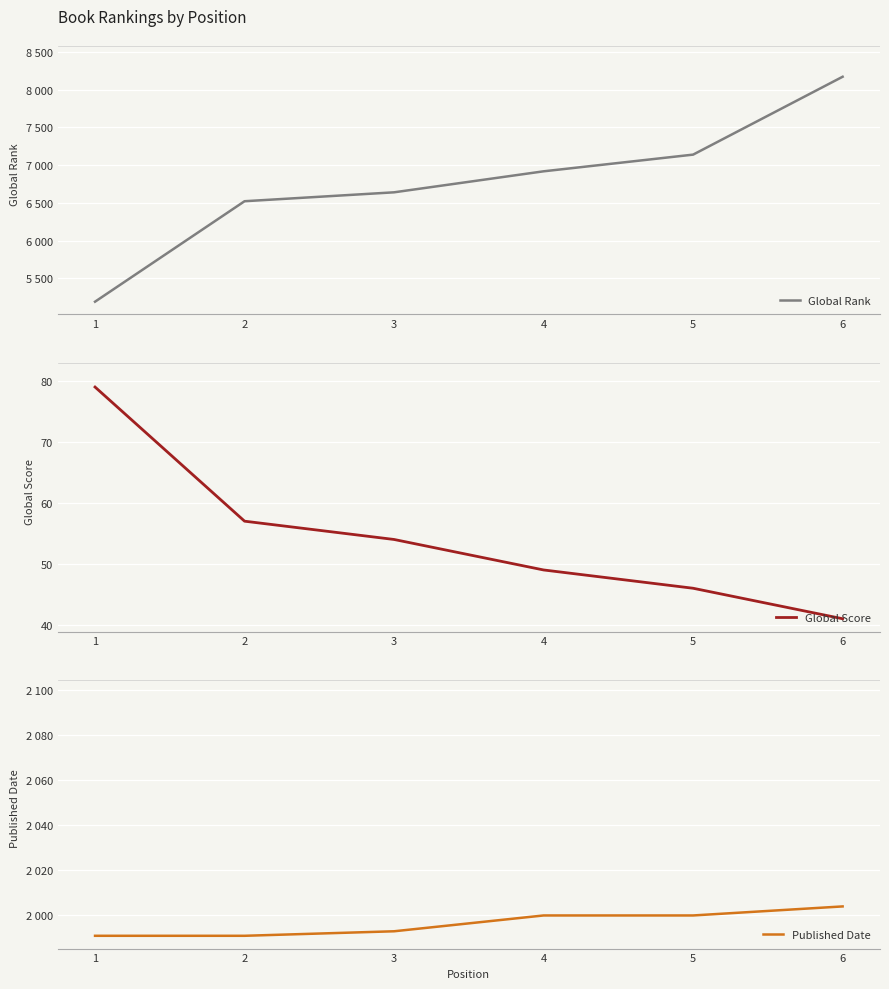

Is the value of Global Score at 4 greater than the value of Published Date at 6?

No